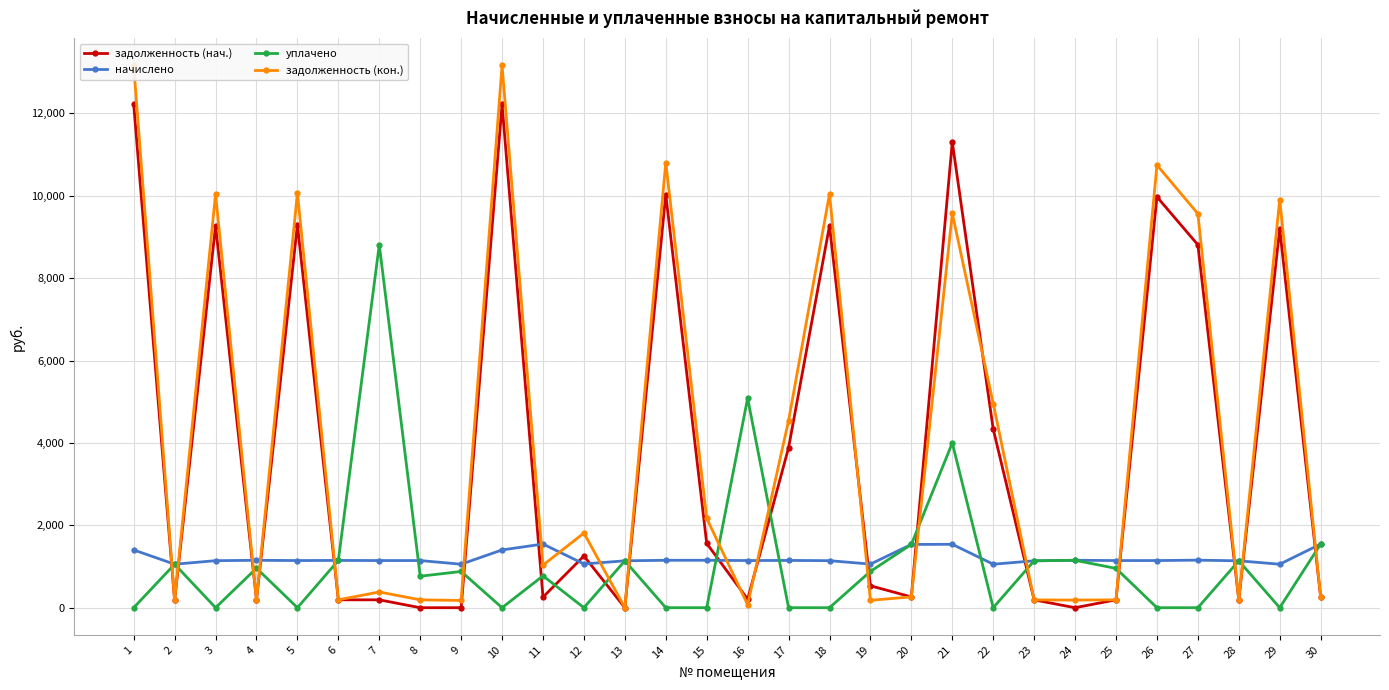

Reading left to right, extract all data points from this chart.

задолженность (нач.): 12218.5	176.0	9273.2	191.9	9299.1	191.3	190.8	0.0	0.0	12218.5	257.2	1255.5	0.0	10029.7	1560.9	205.7	3884.2	9273.2	532.2	262.5	11305.2	4336.6	189.7	0.0	190.8	9974.3	8810.9	189.7	9198.5	257.6
начислено: 1402.4	1055.8	1141.6	1151.2	1144.8	1148.0	1144.8	1144.8	1055.8	1402.4	1545.5	1062.1	1138.4	1151.2	1151.2	1144.8	1148.0	1141.6	1058.9	1535.9	1539.1	1055.8	1138.4	1151.2	1144.8	1144.8	1154.3	1138.4	1055.8	1545.5
уплачено: 0.0	1055.8	0.0	959.3	0.0	1148.0	8811.2	764.4	879.8	0.0	773.2	0.0	1138.4	0.0	0.0	5086.0	0.0	0.0	882.5	1535.9	4000.0	0.0	1138.4	1151.2	954.0	0.0	0.0	1138.4	0.0	1545.5
задолженность (кон.): 13163.7	176.0	10042.7	191.9	10070.6	191.8	382.1	190.8	176.0	13163.7	1033.5	1813.2	0.0	10805.6	2169.9	72.4	4541.2	10042.7	179.7	262.5	9571.5	4957.0	189.7	184.8	190.8	10745.9	9566.2	189.7	9910.0	257.6